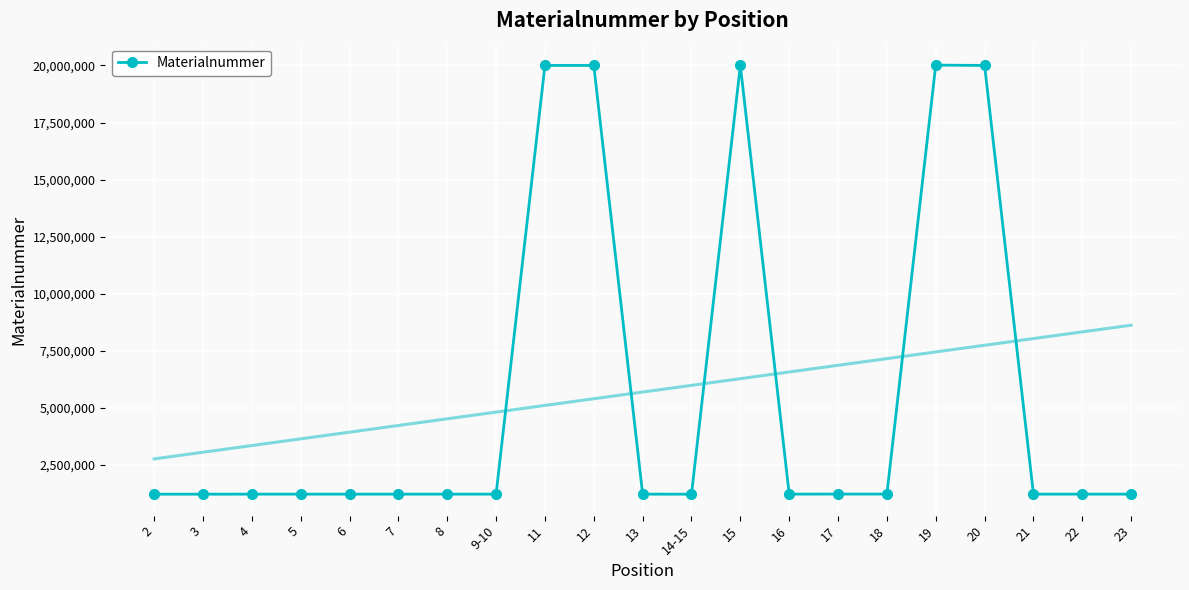

What is the change in value from 9-10 to 16?

+1132